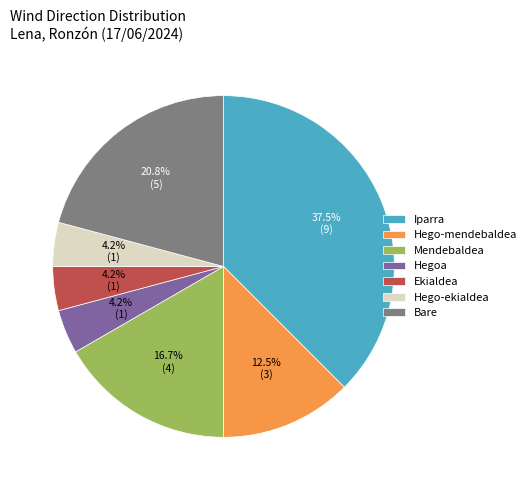

Which slice is the largest?

Iparra